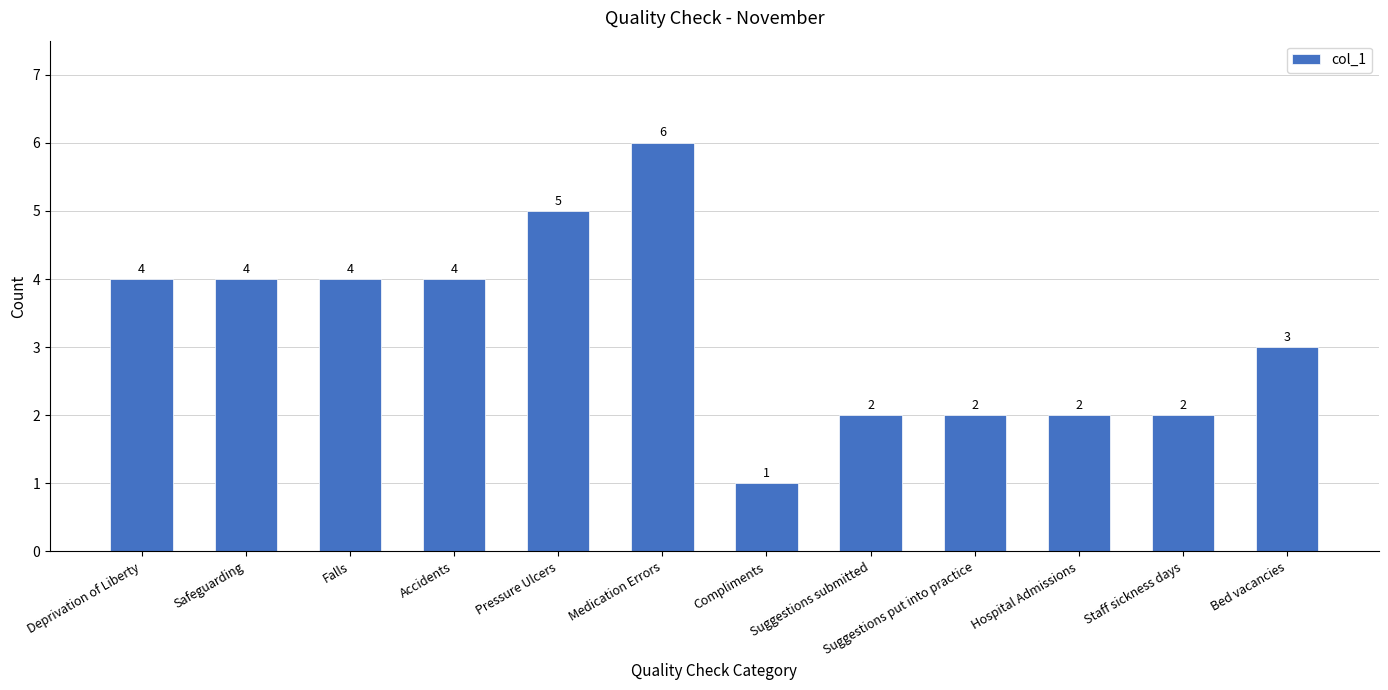

What is the sum of the values at Suggestions put into practice and Accidents?

6